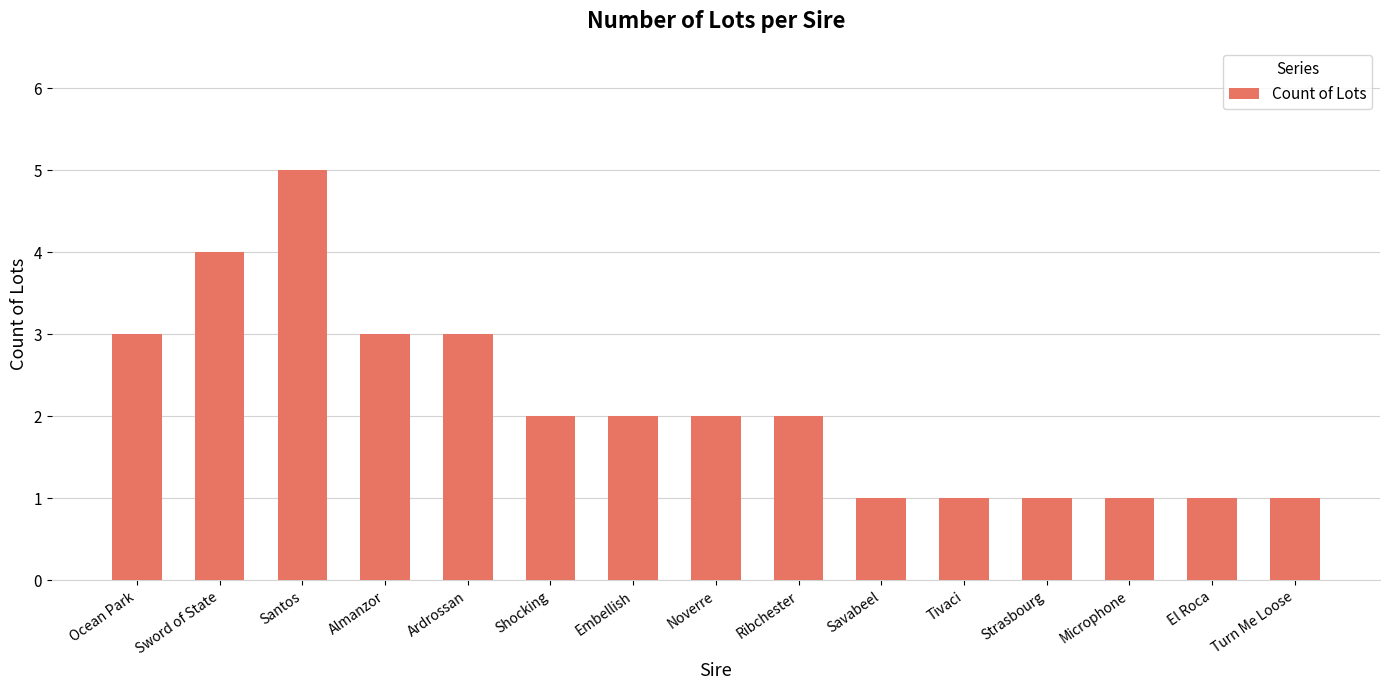

What is the label of the 6th bar from the right?

Savabeel